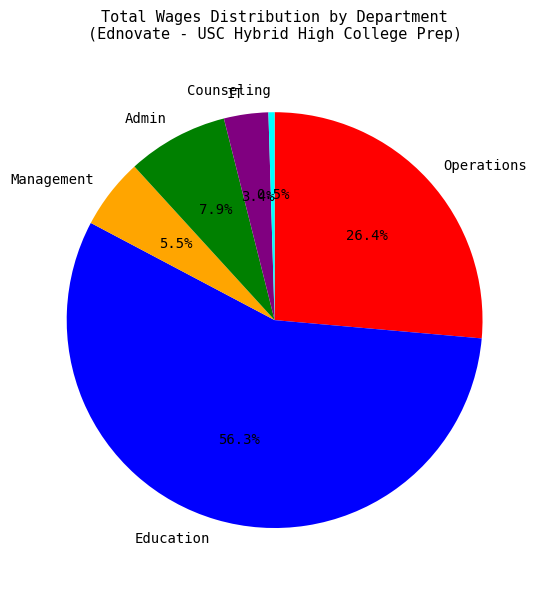

Which slice is the smallest?

Counseling